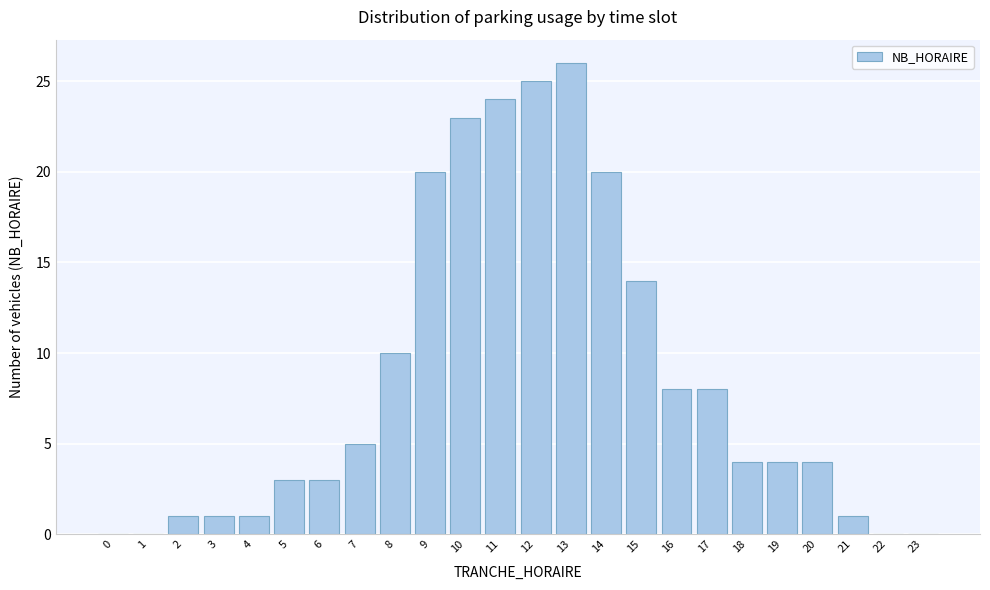

Reading left to right, transcribe all the data shown in this chart.

0=0	1=0	2=1	3=1	4=1	5=3	6=3	7=5	8=10	9=20	10=23	11=24	12=25	13=26	14=20	15=14	16=8	17=8	18=4	19=4	20=4	21=1	22=0	23=0